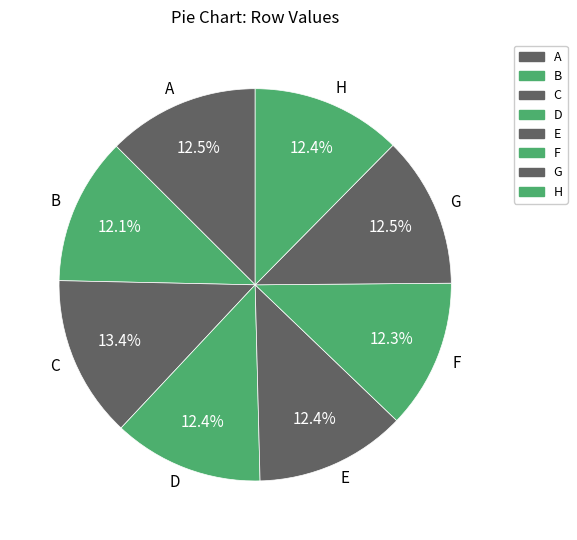

What is the largest slice in the pie chart?

C